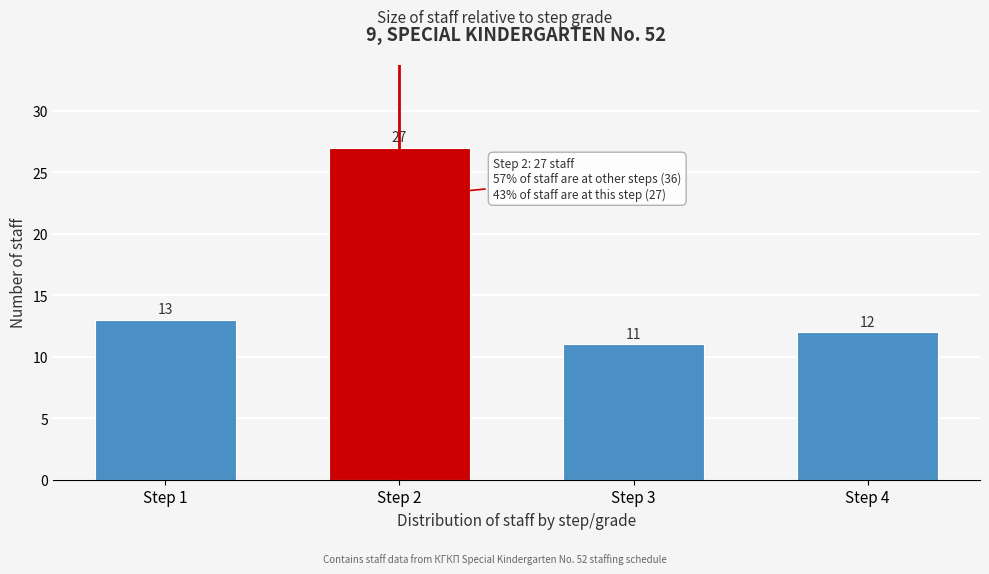

Reading left to right, extract all data points from this chart.

13	27	11	12